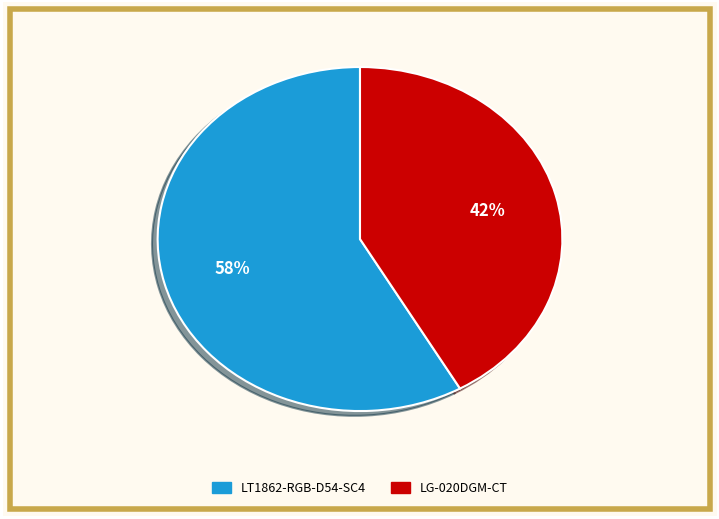

To the nearest percent, what is the combined percentage of LG-020DGM-CT and LT1862-RGB-D54-SC4?

100%